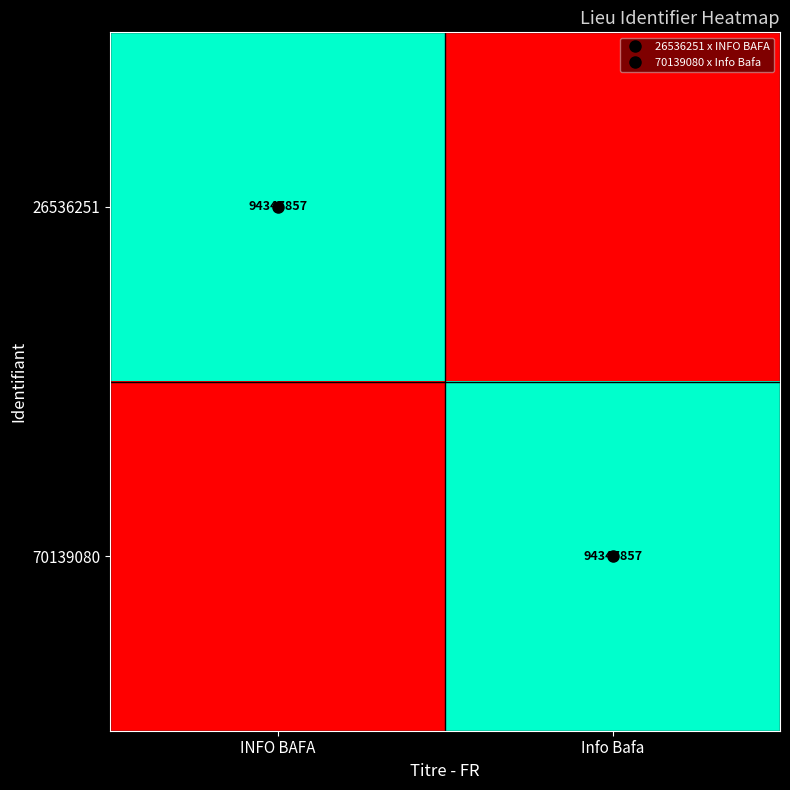

Rank the series at INFO BAFA from highest to lowest value.

26536251, 70139080